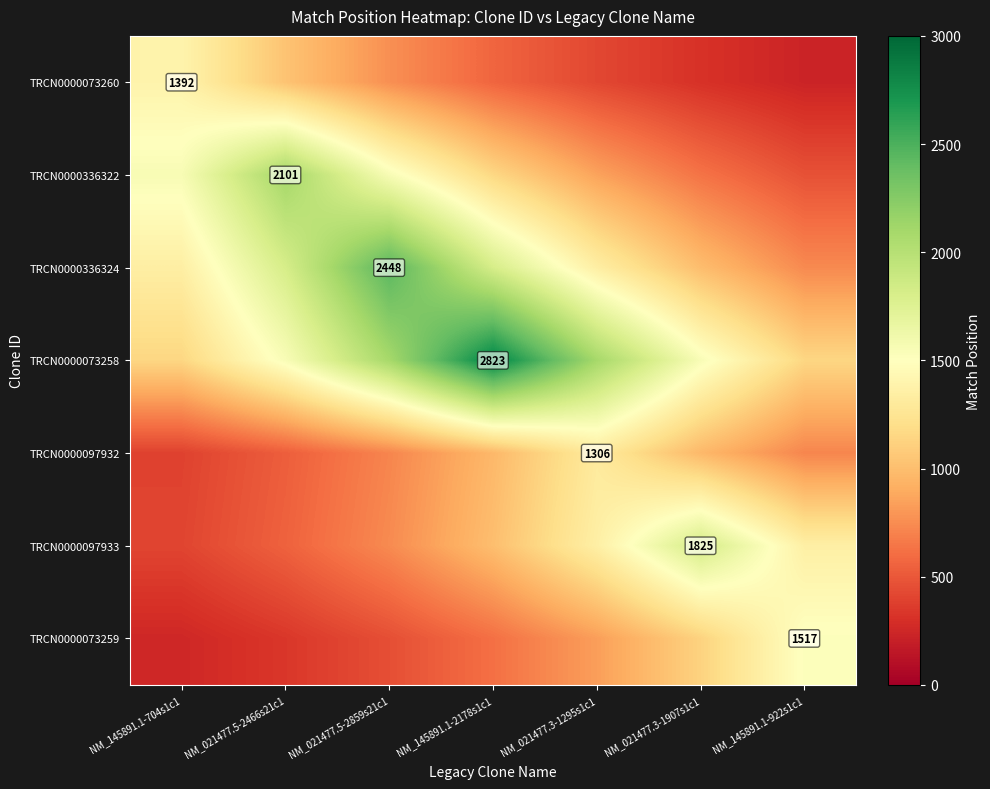

Which has a higher value, NM_145891.1-2178s1c1 or NM_021477.3-1295s1c1?

NM_145891.1-2178s1c1